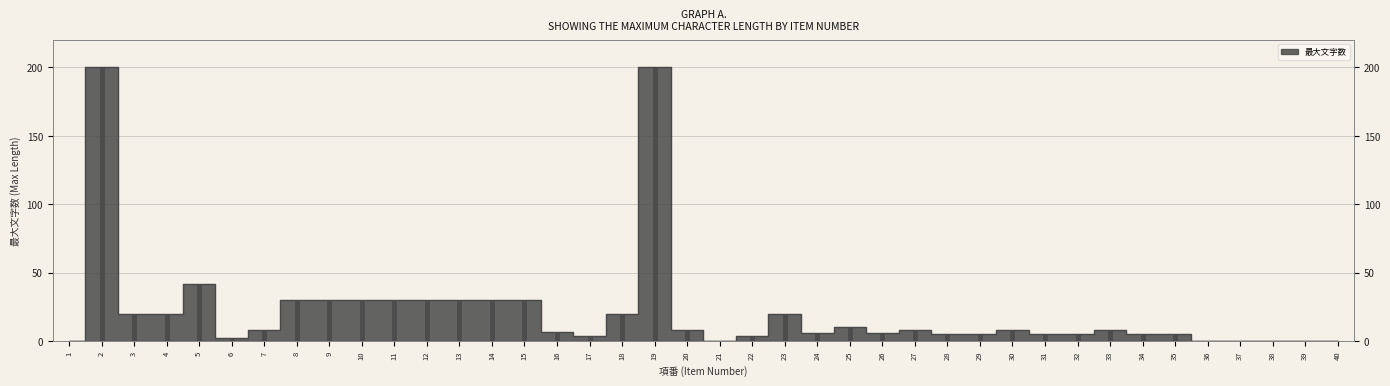

Rank the categories by value from lowest to highest.

1, 21, 36, 37, 38, 39, 40, 6, 17, 22, 28, 29, 31, 32, 34, 35, 24, 26, 16, 7, 20, 27, 30, 33, 25, 3, 4, 18, 23, 8, 9, 10, 11, 12, 13, 14, 15, 5, 2, 19